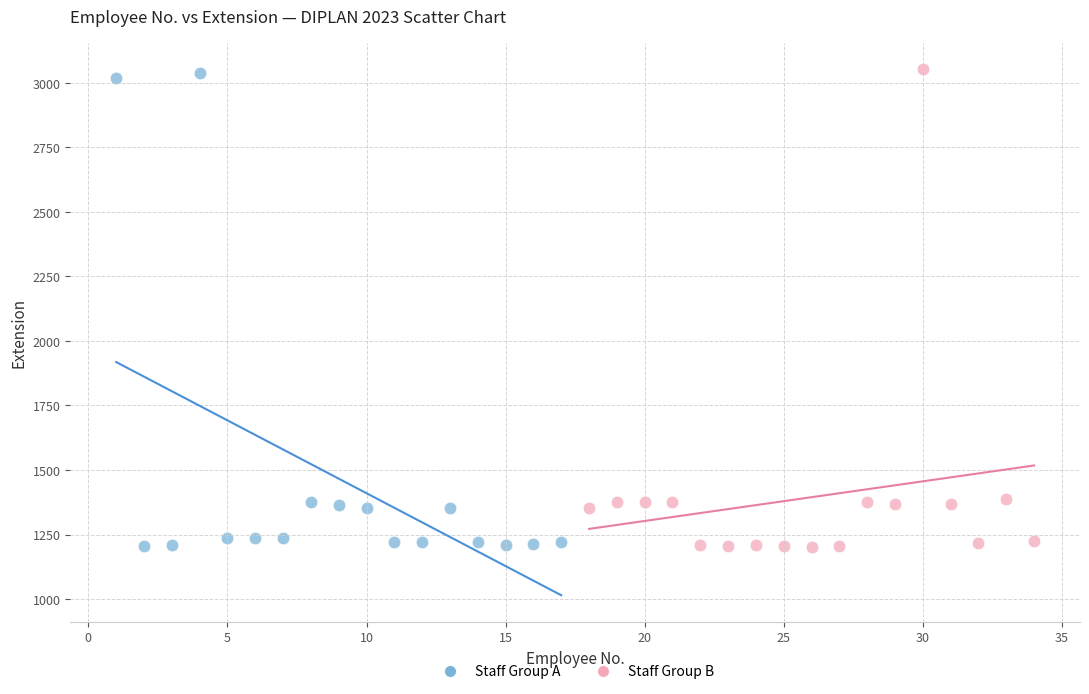

What are all the series names shown in the legend?

Staff Group A, Staff Group B